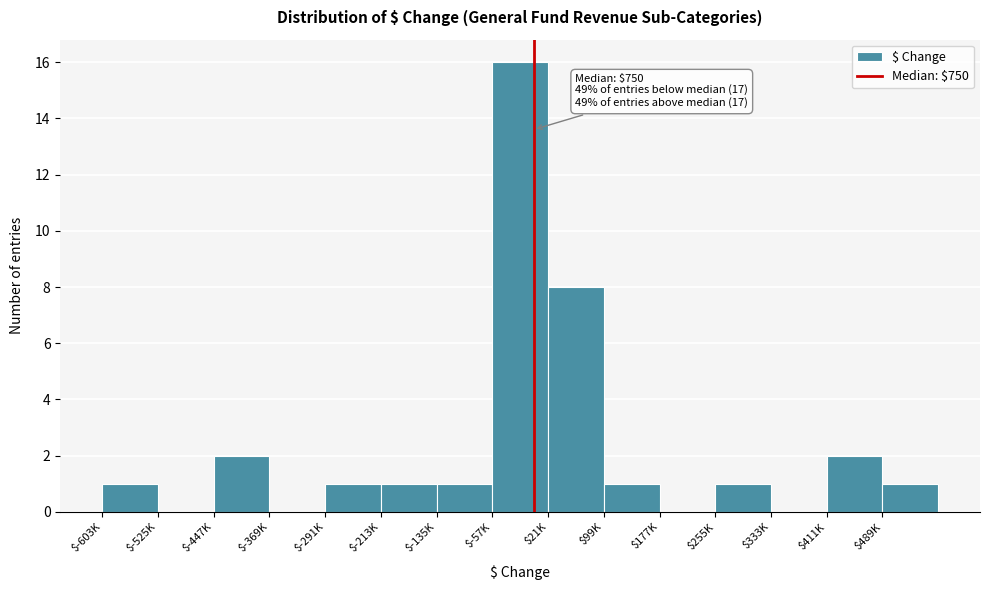

The chart shows a value of 2 at $489K. True or false?

False